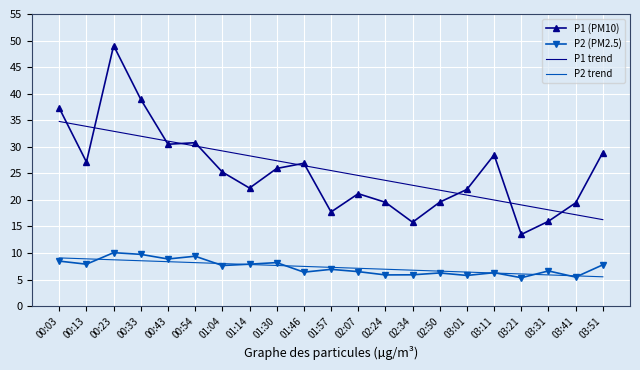

What is the lowest value of the P1 (PM10) series?

13.5